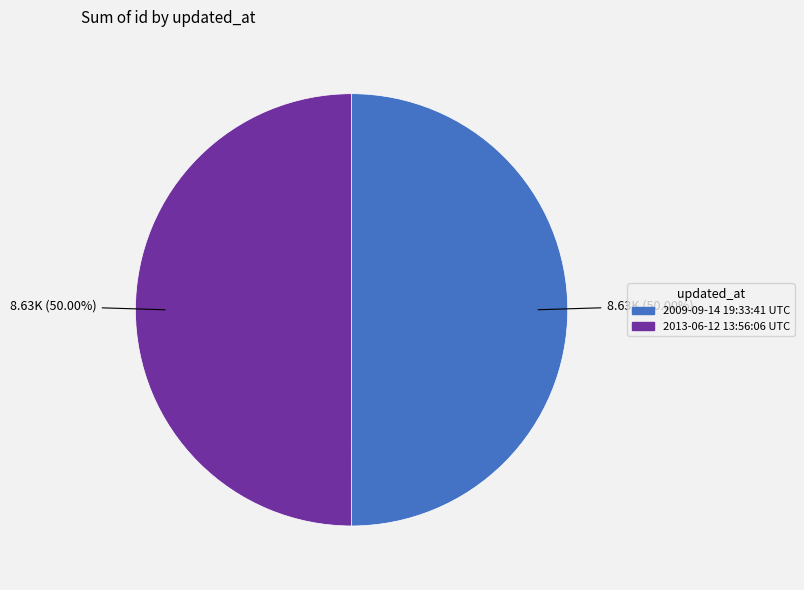

Count the number of slices in the pie.

2